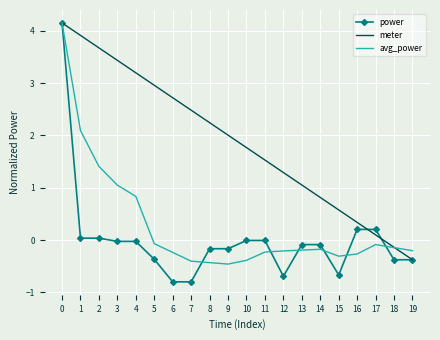

Which series has the largest range (max minus min)?

power